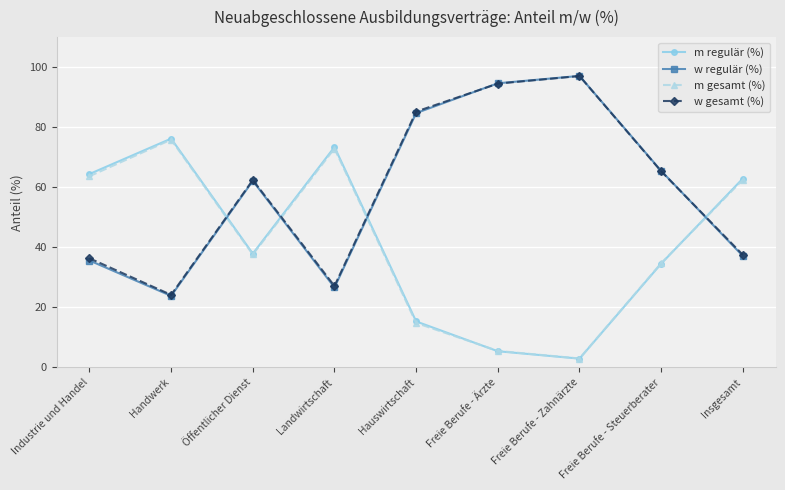

What is the total value across all series at Landwirtschaft?

200.0